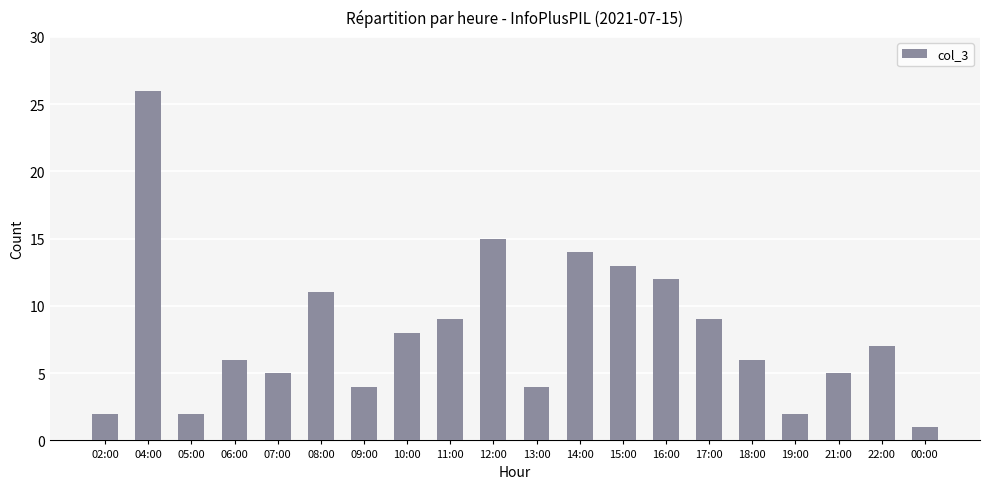

Approximately how many times larger is the value at 13:00 compared to 17:00?

0.4